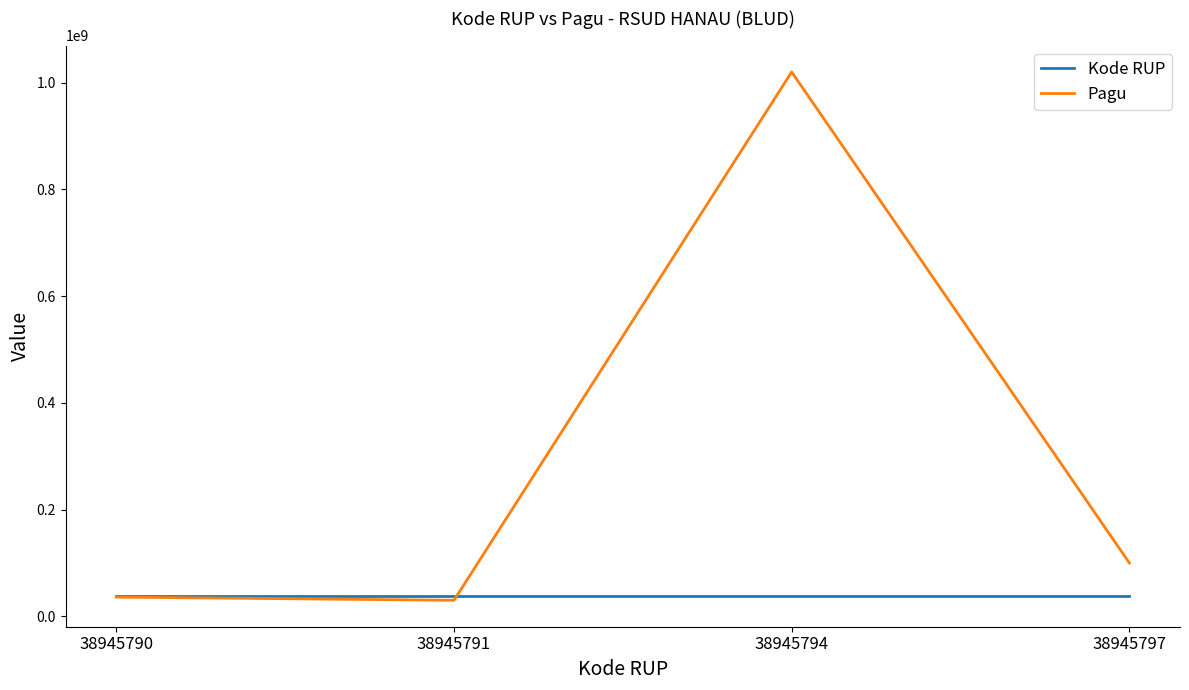

Which series has the largest total across all categories?

Pagu